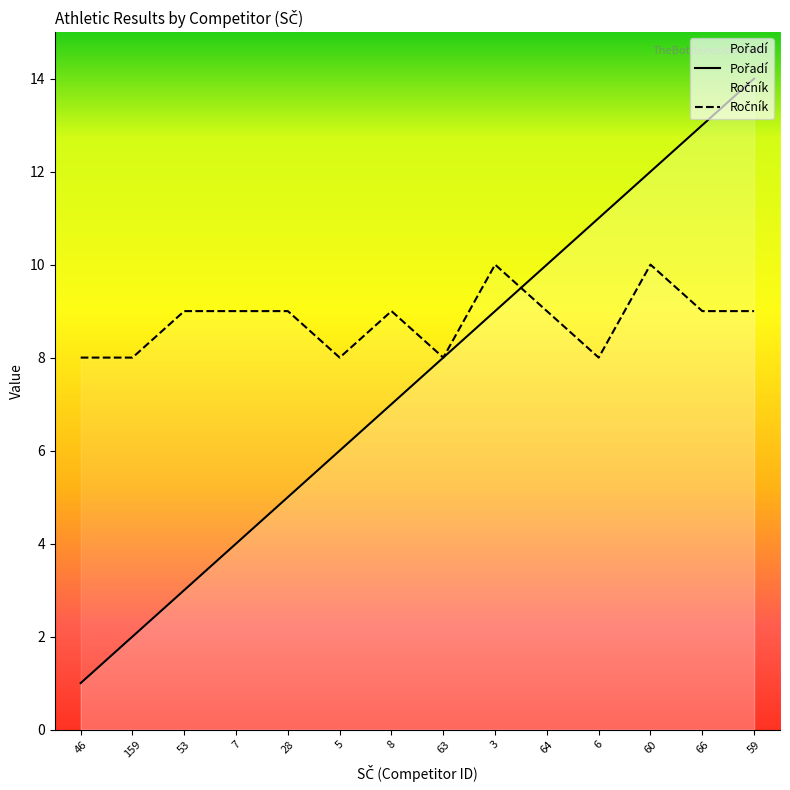

Between 28 and 6, which series saw the biggest shift?

Pořadí